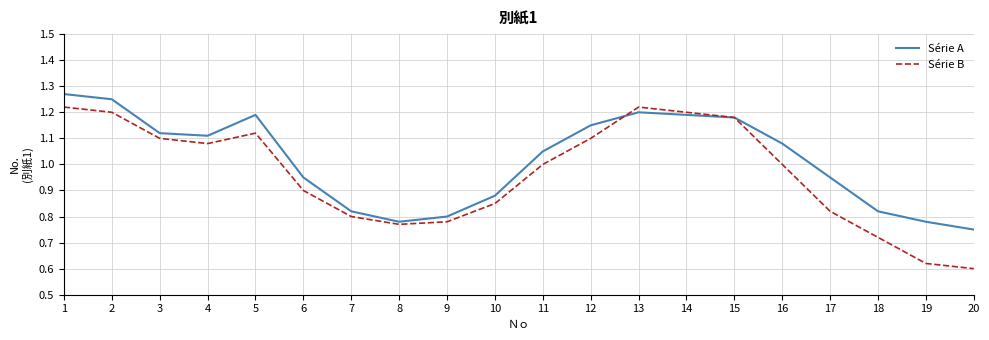

Is the value of Série A at 1 greater than the value of Série B at 18?

Yes